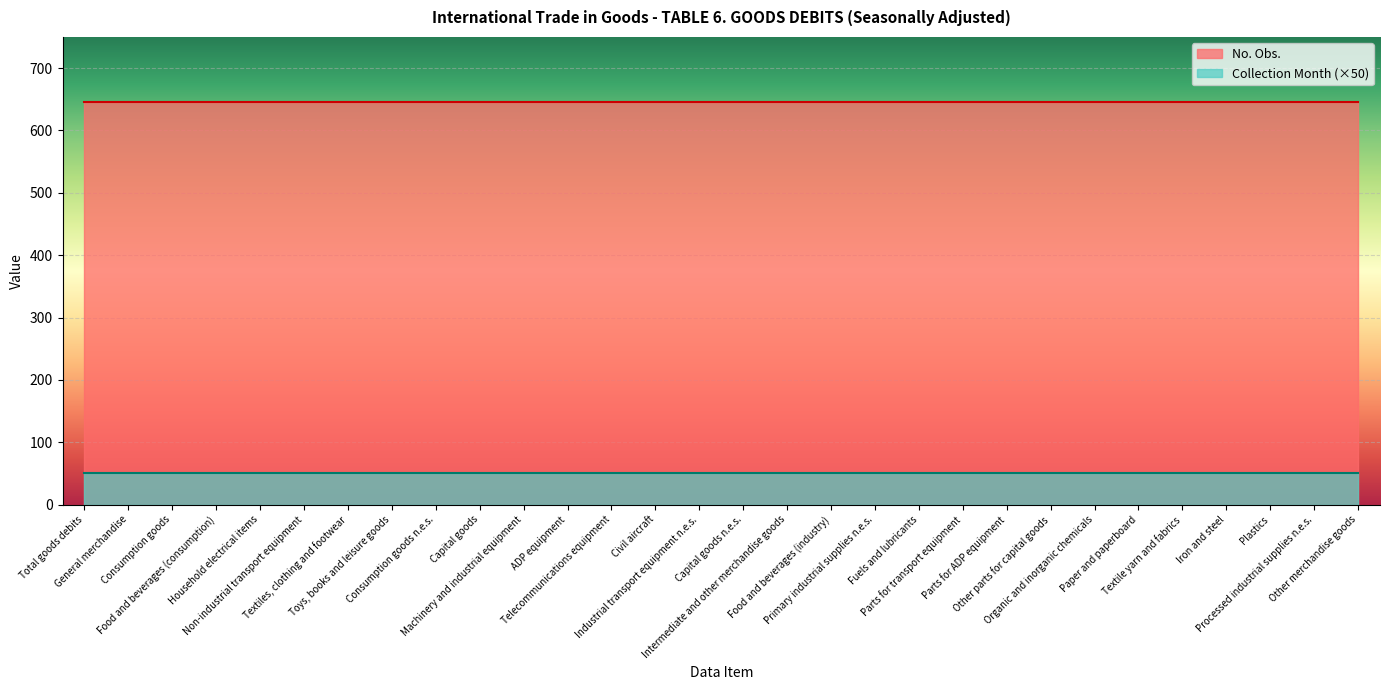

Rank the series by their maximum value, from highest to lowest.

No. Obs., Collection Month (×50)